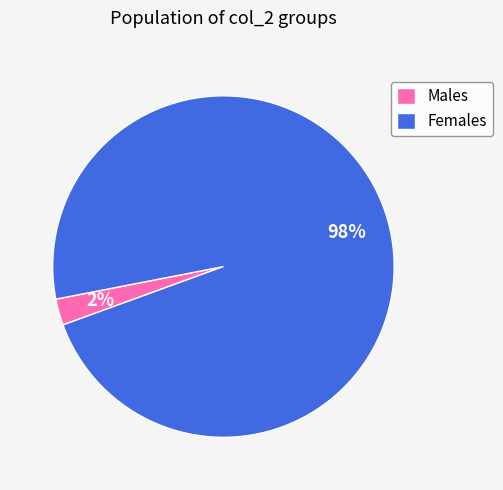

How many segments does this pie chart have?

2